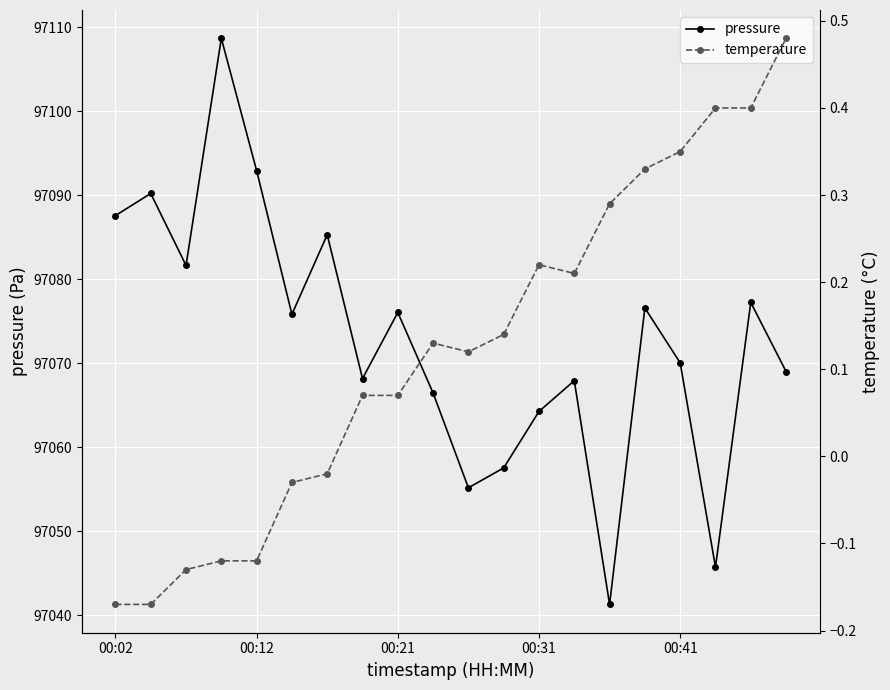

In pressure, how many points are lower than both neighbors (excluding endpoints)?

6